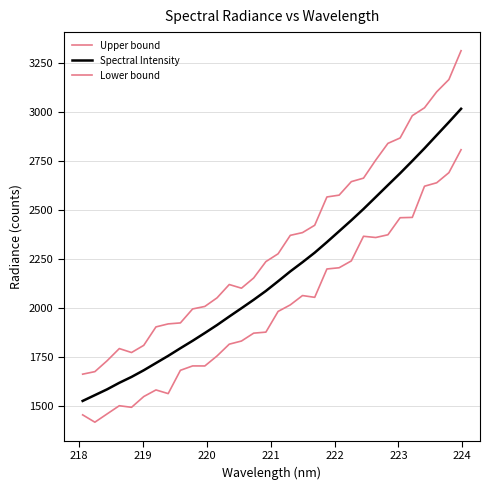

How many lines are shown in the chart?

3